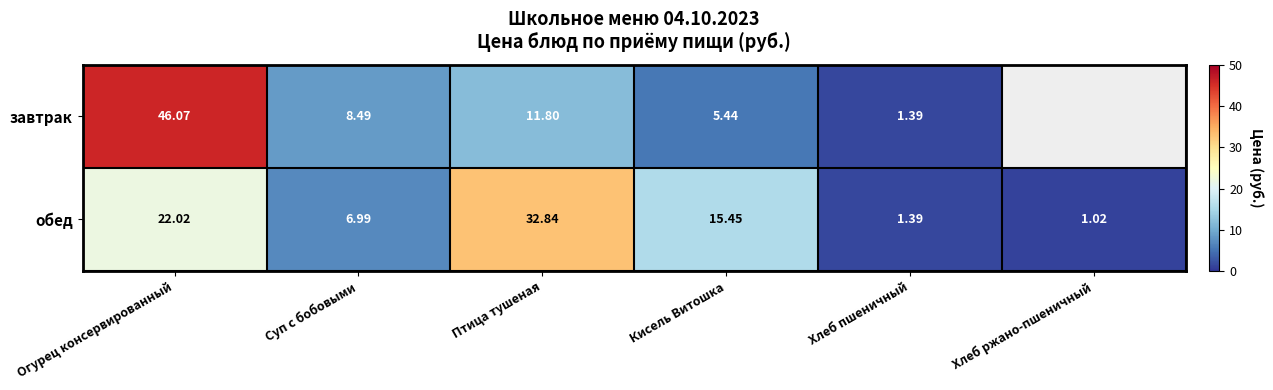

Where is обед nearest to the value 16?

Кисель Витошка